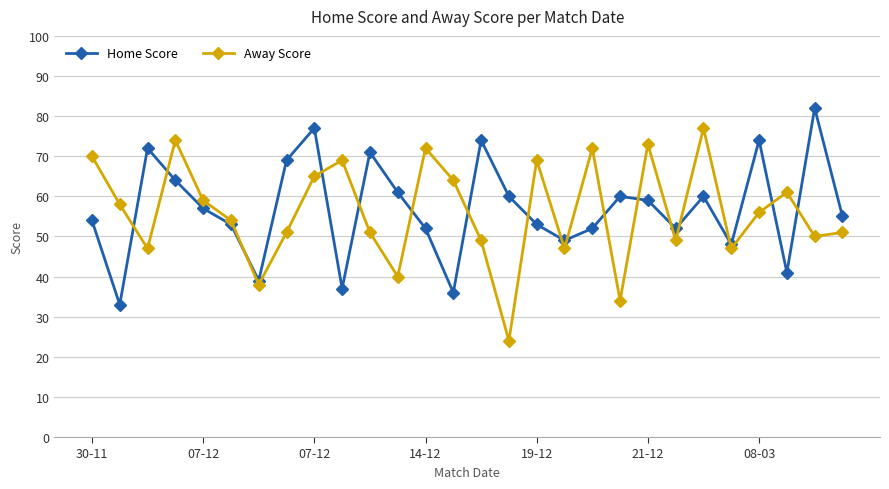

What is the maximum value for Home Score?

82